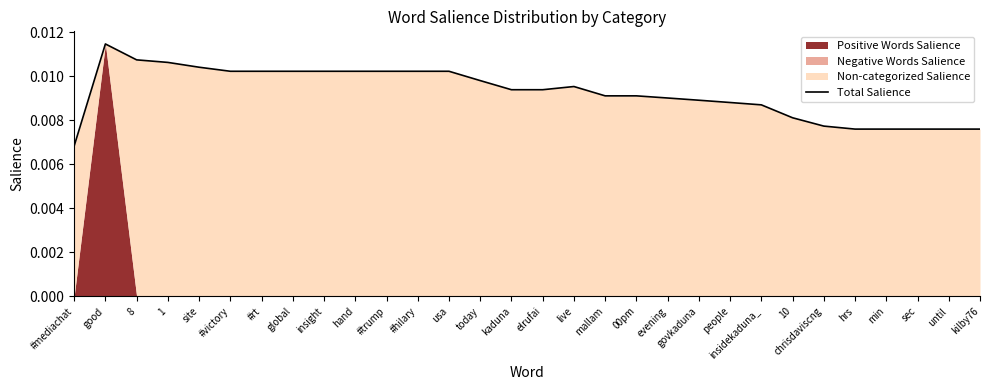

Is it true that the value at hand is 0.0?

True